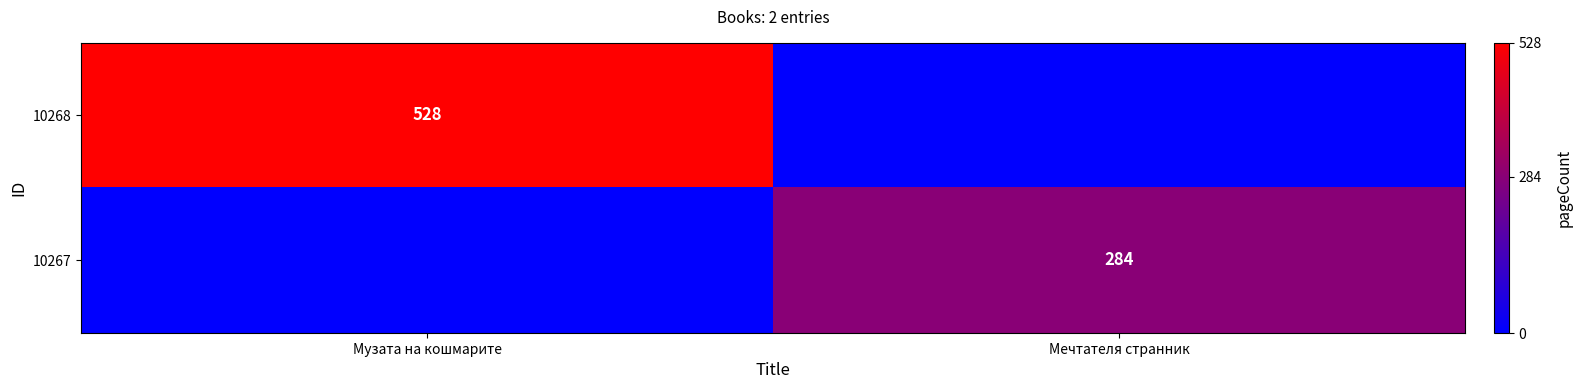

True or false: 10268 has a value of 109 at Музата на кошмарите.

False